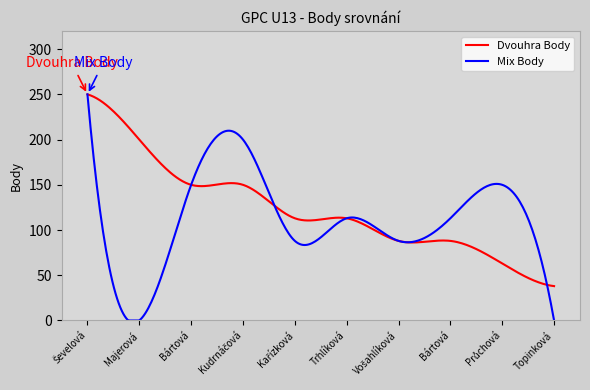

At how many categories does at least one series exceed 54?

293